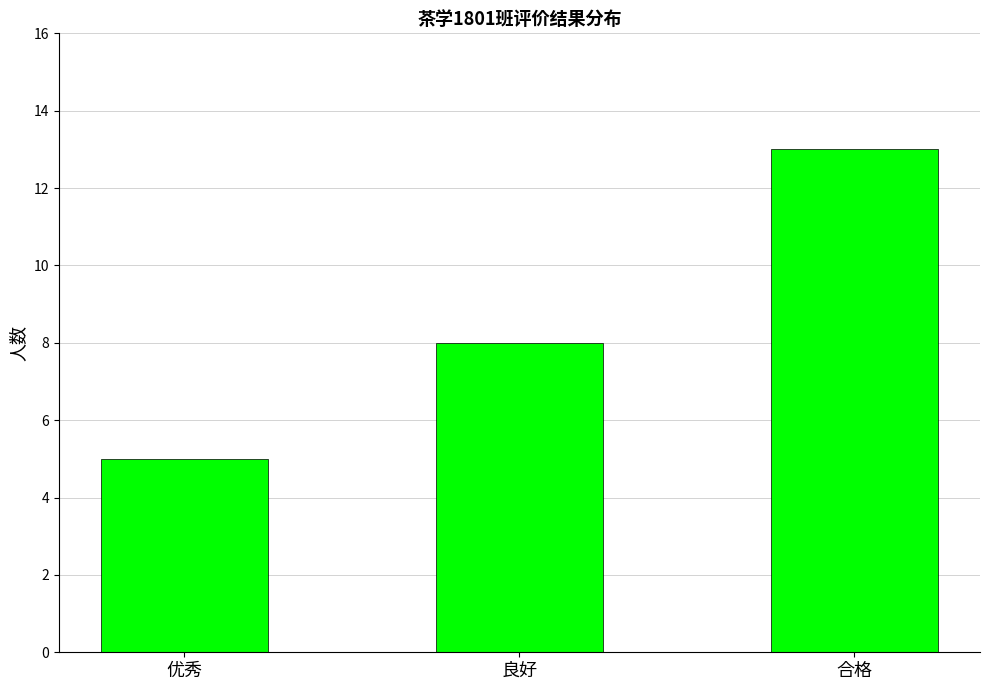

Count the values in the range 5 to 13.

3